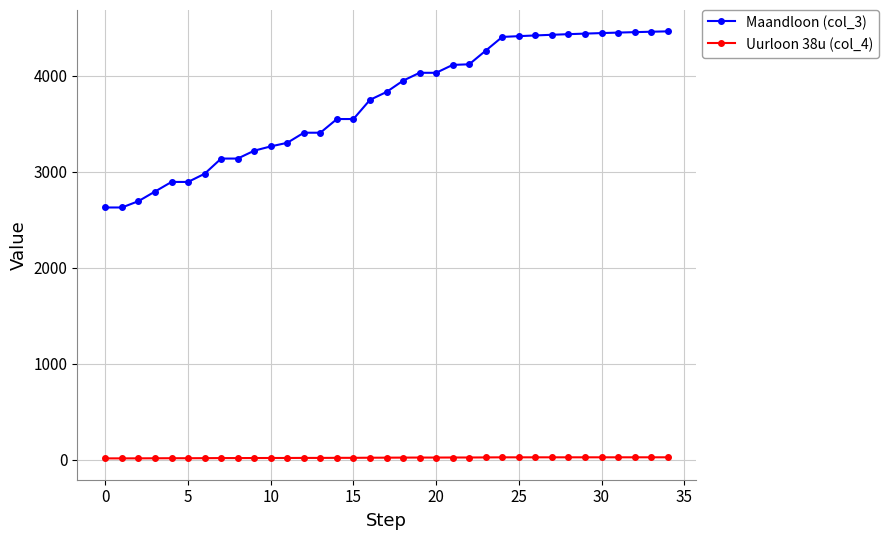

True or false: Uurloon 38u (col_4) and Maandloon (col_3) cross at least once.

False